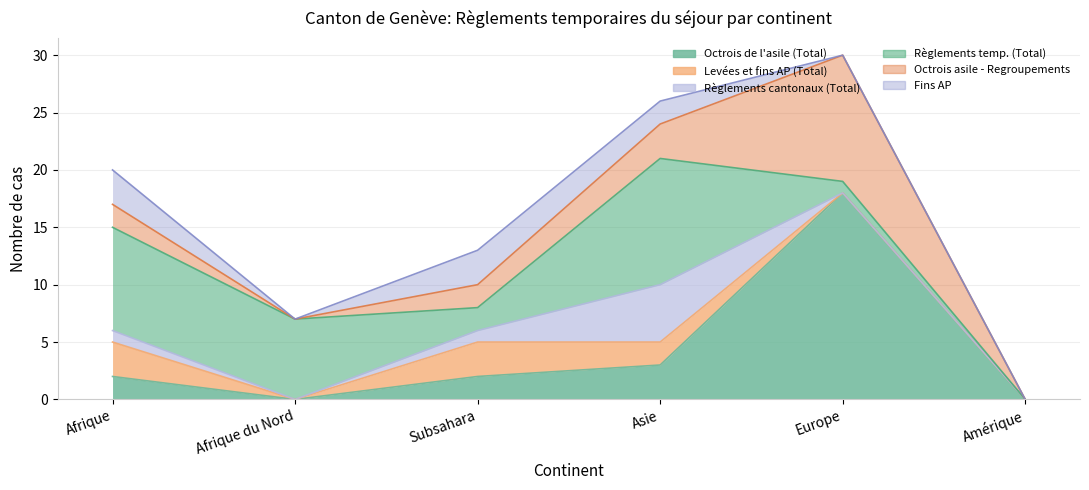

What is the difference between the Octrois de l'asile (Total) values at Subsahara and Amérique?

2